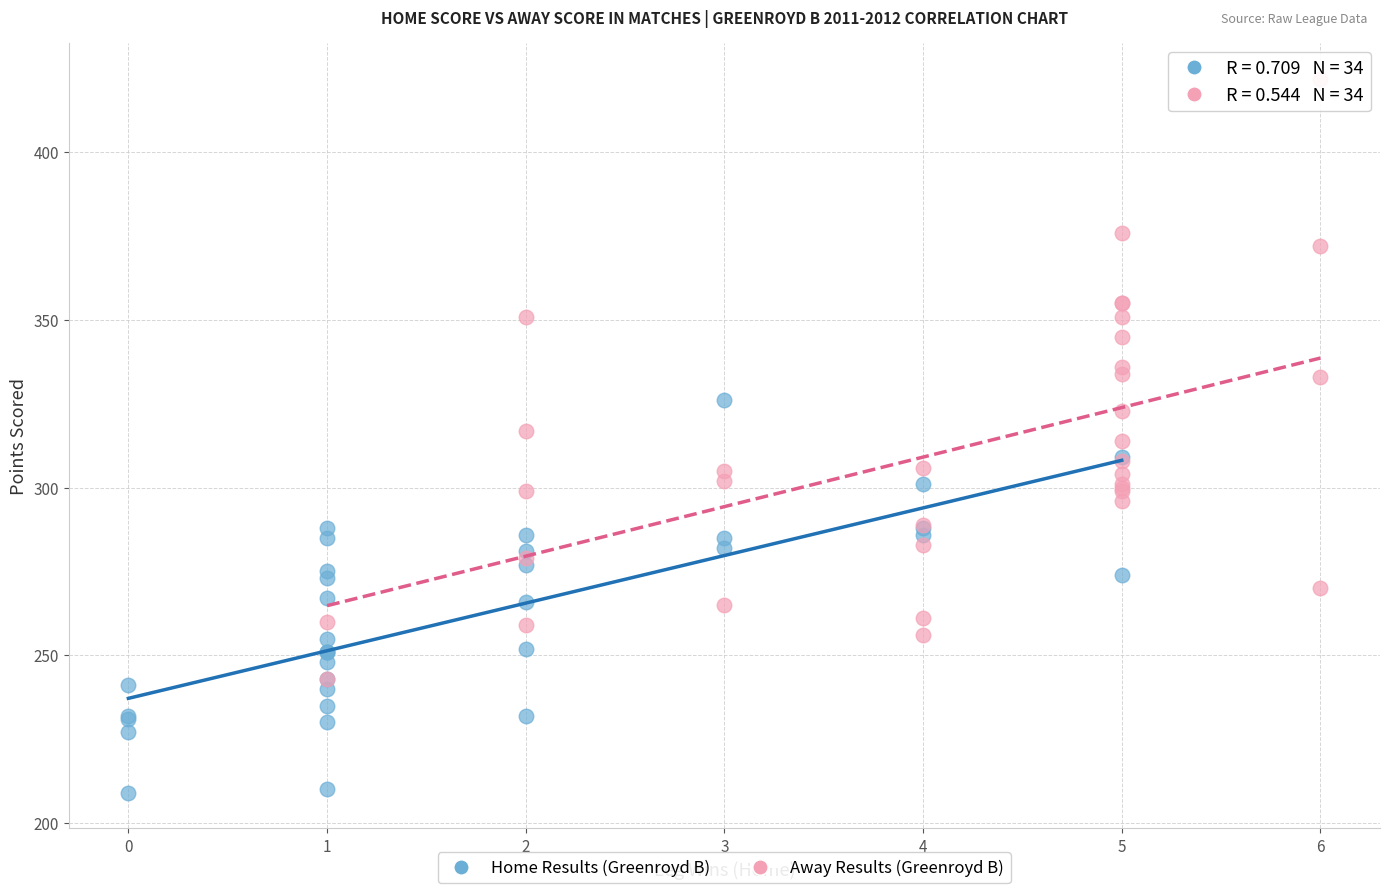

Which series contains the lowest Y value?

Home Results (Greenroyd B)